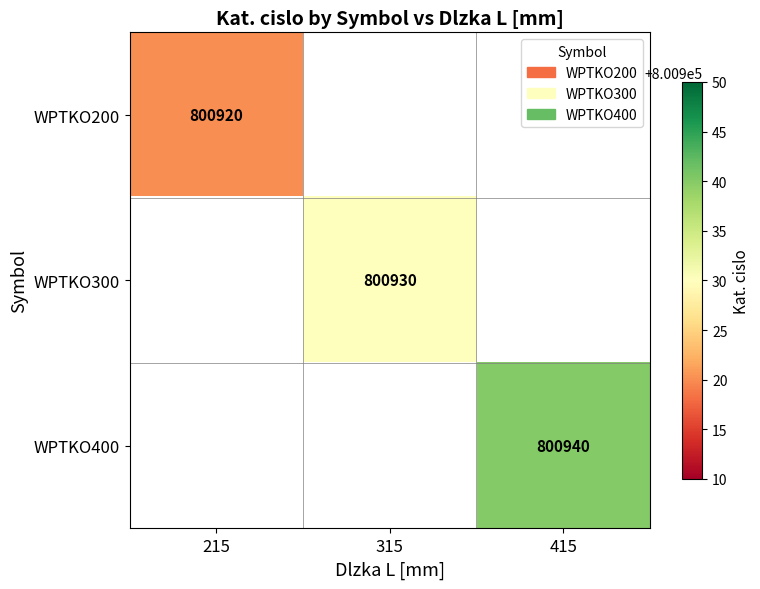

Is it true that WPTKO200 equals 1313448 at 215?

False